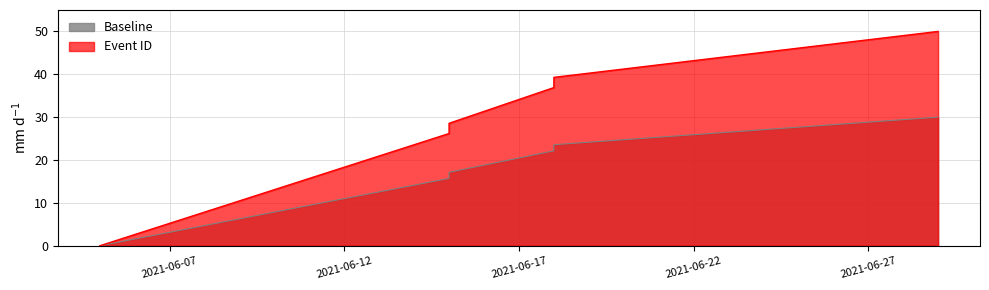

List the labels in order of value, largest first.

2021-06-29, 2021-06-18, 2021-06-18, 2021-06-15, 2021-06-15, 2021-06-05